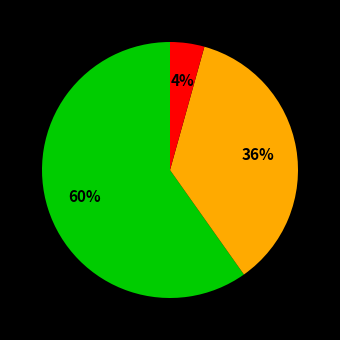

Is there a majority slice in this chart?

Yes